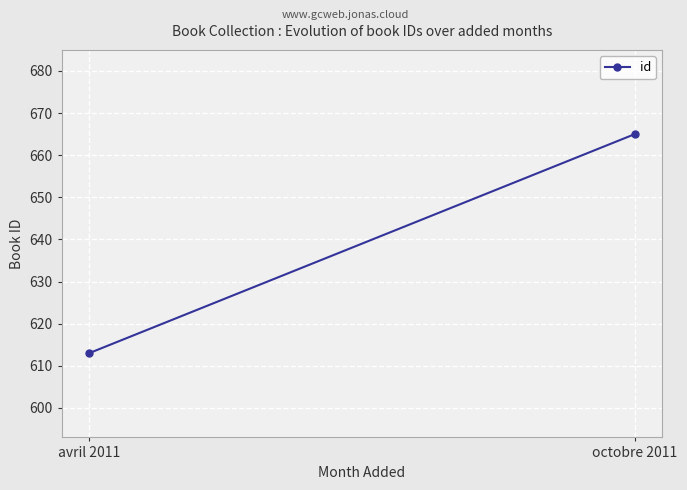

What position from the left is avril 2011?

1